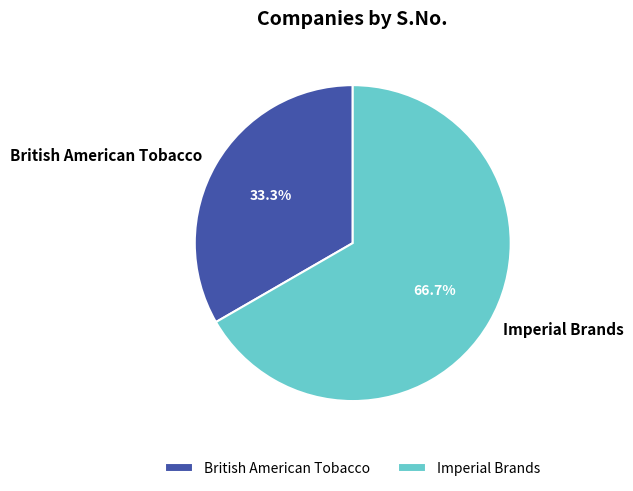

True or false: Imperial Brands accounts for 67% of the total.

True